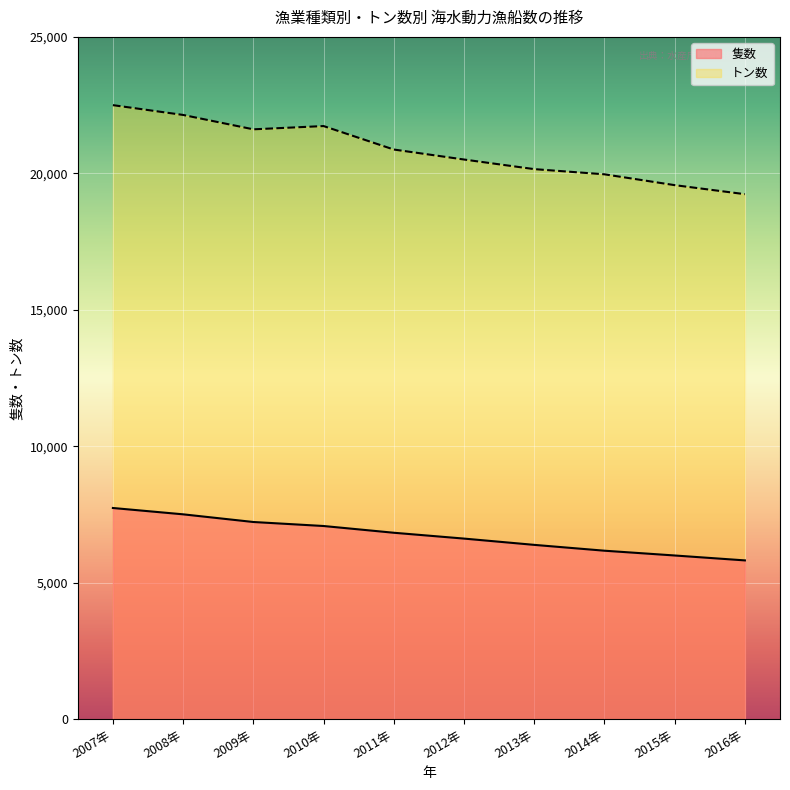

What is the label of the 9th point from the left?

2015年